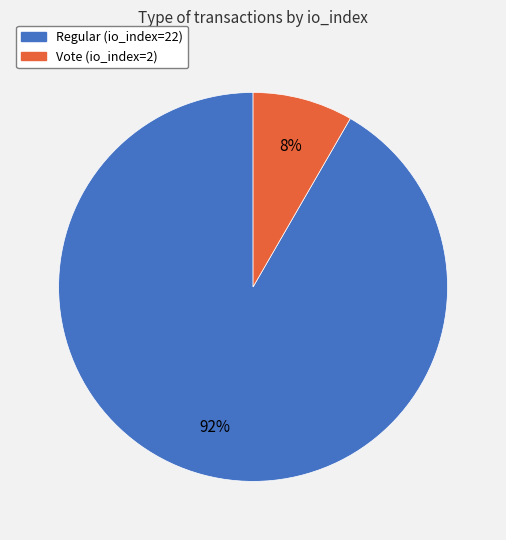

Rank the categories by value from lowest to highest.

Vote (io_index=2), Regular (io_index=22)